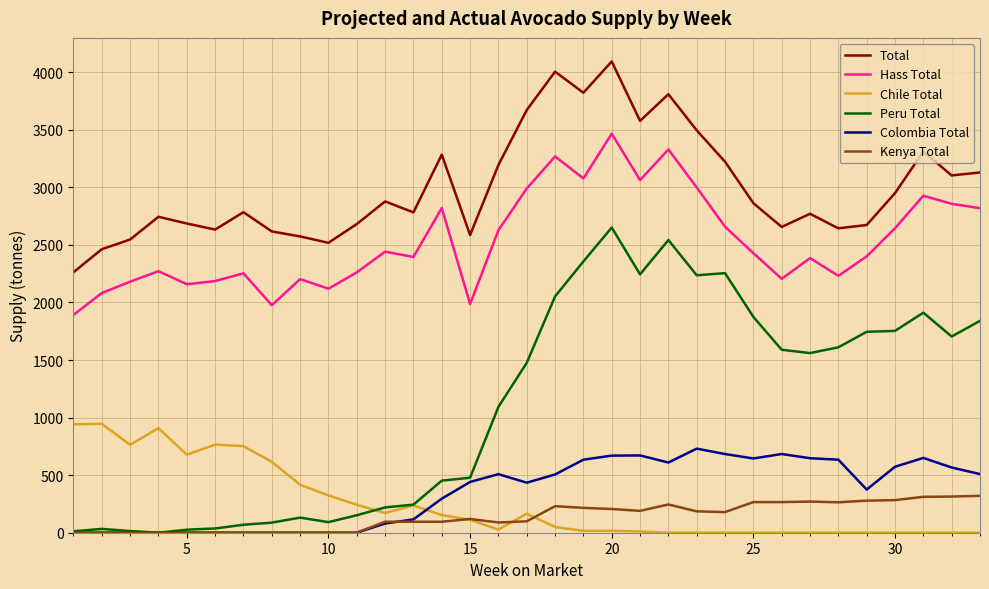

Which series has the largest total across all categories?

Total